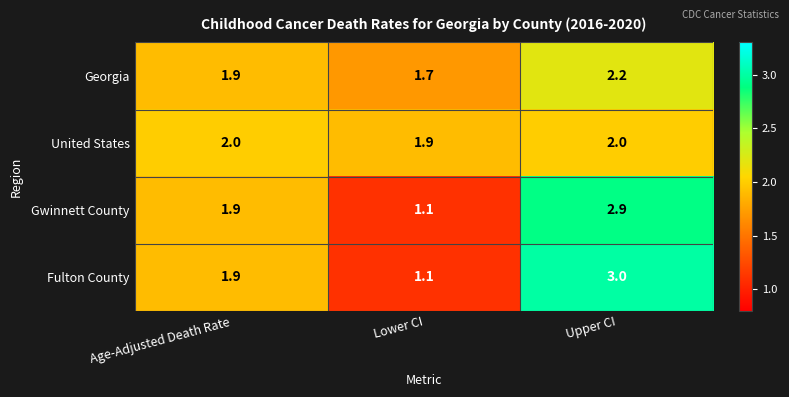

True or false: Fulton County has a value of 0.9 at Age-Adjusted Death Rate.

False